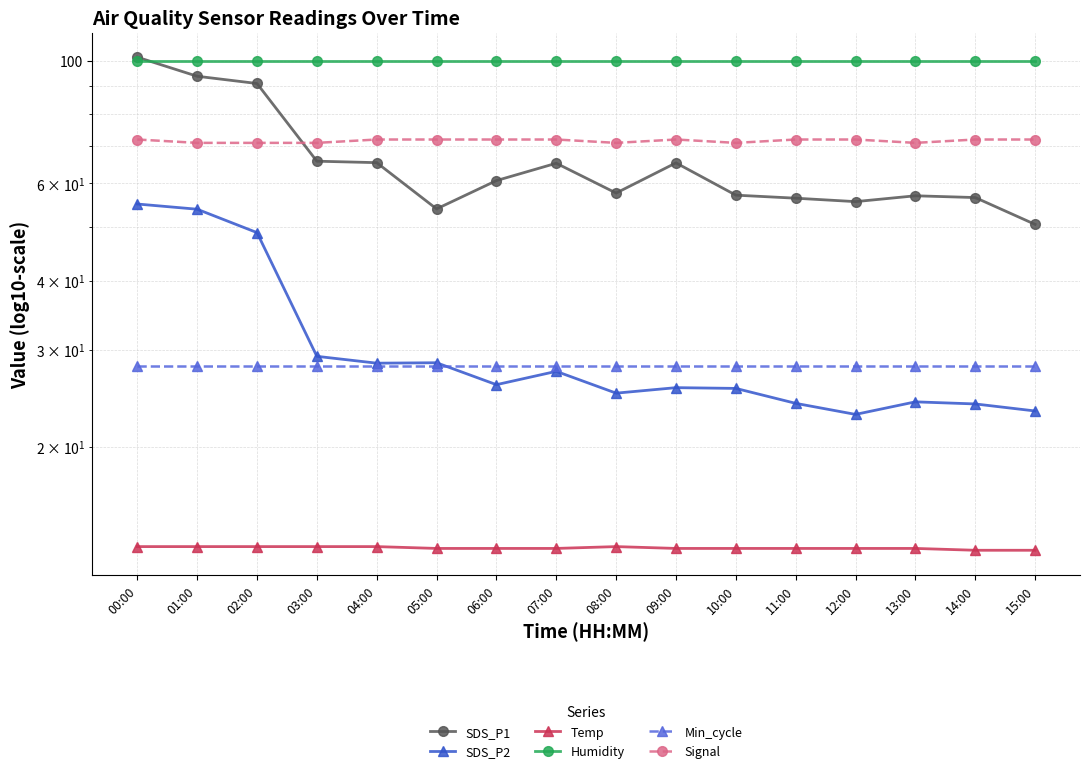

List the labels in order of SDS_P1 value, largest first.

00:00, 01:00, 02:00, 03:00, 04:00, 09:00, 07:00, 06:00, 08:00, 10:00, 13:00, 14:00, 11:00, 12:00, 05:00, 15:00